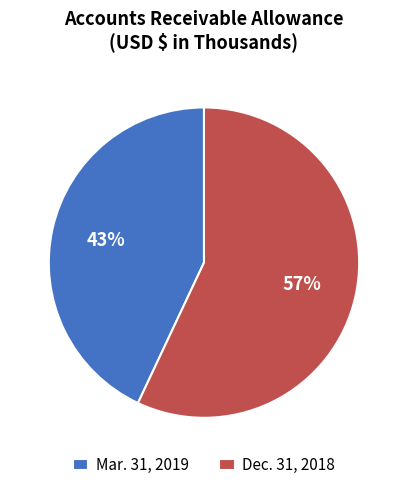

How many slices are in this pie chart?

2